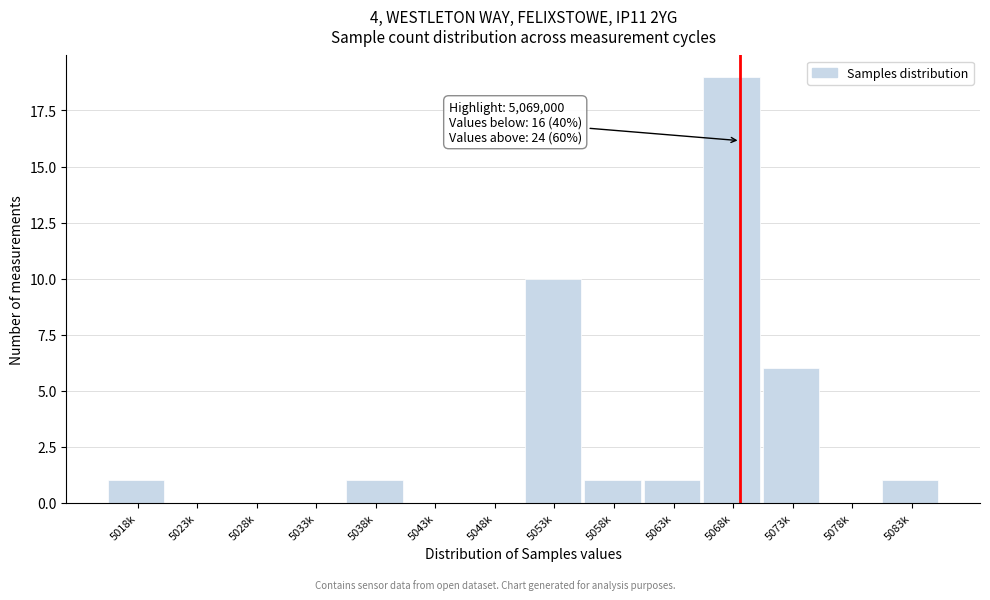

Reading right to left, extract all data points from this chart.

5083k=1	5078k=0	5073k=6	5068k=19	5063k=1	5058k=1	5053k=10	5048k=0	5043k=0	5038k=1	5033k=0	5028k=0	5023k=0	5018k=1